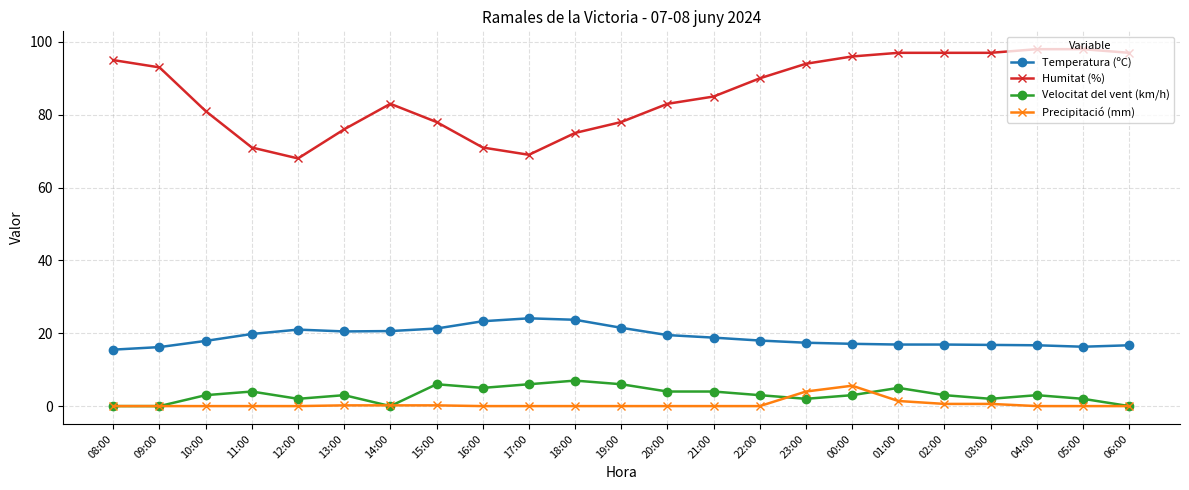

What position from the left is 22:00?

15